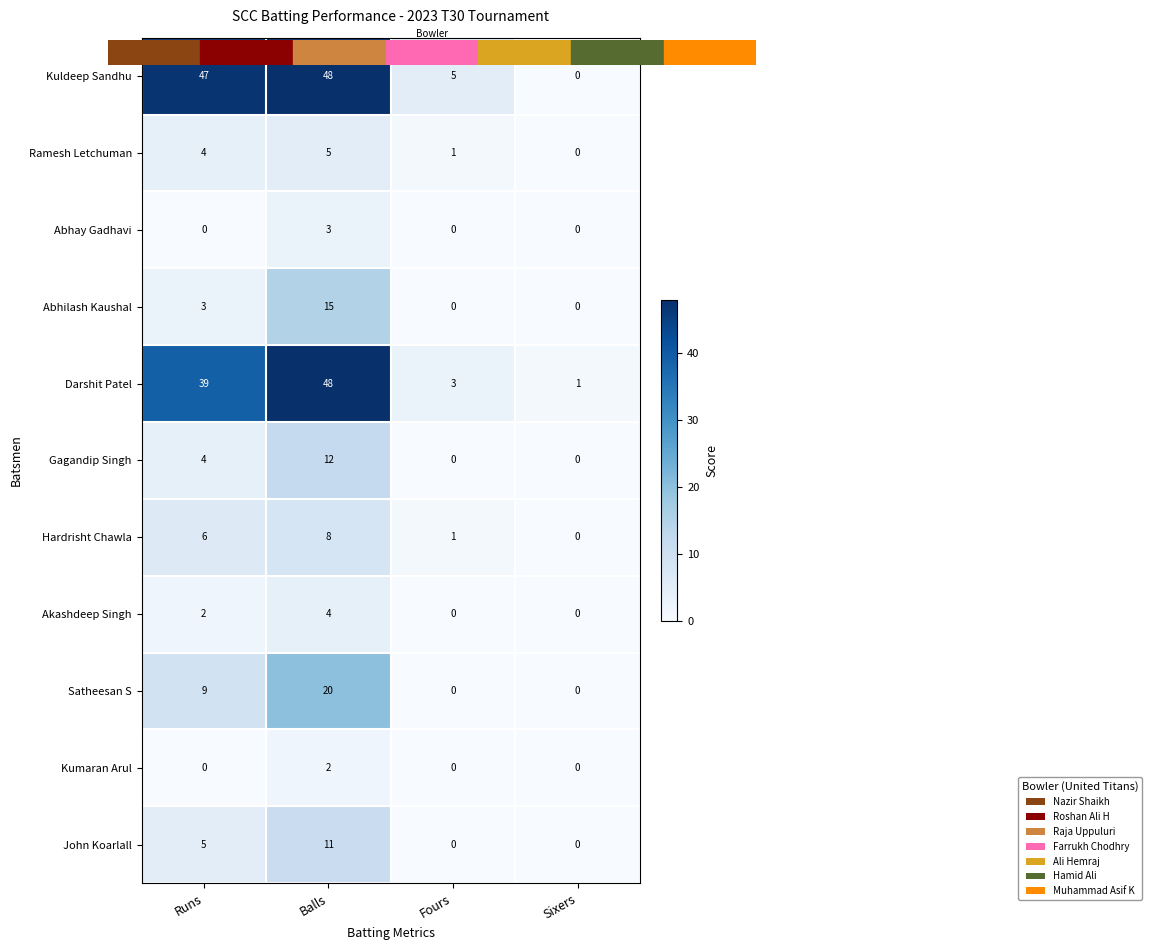

What is the difference between the highest and lowest values at Fours?

5